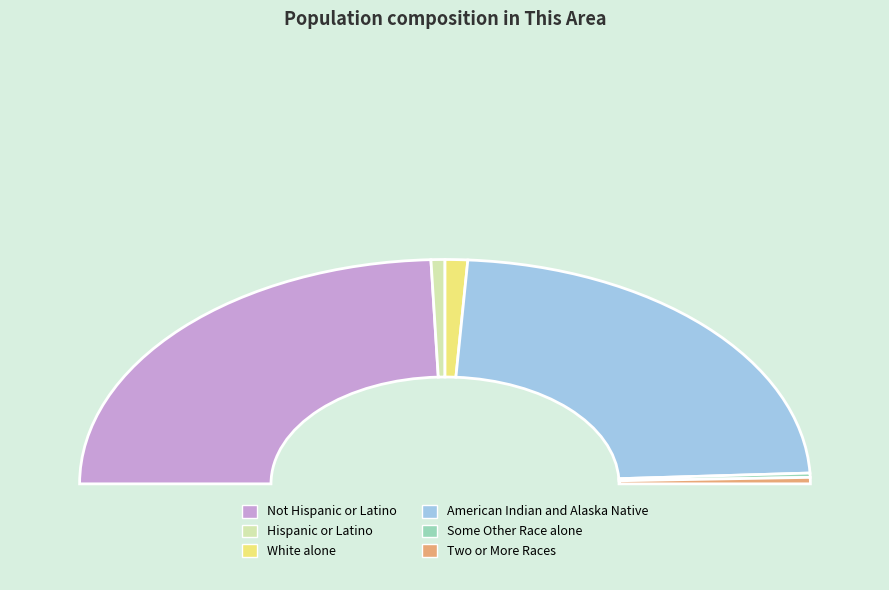

Is there a majority slice in this chart?

No